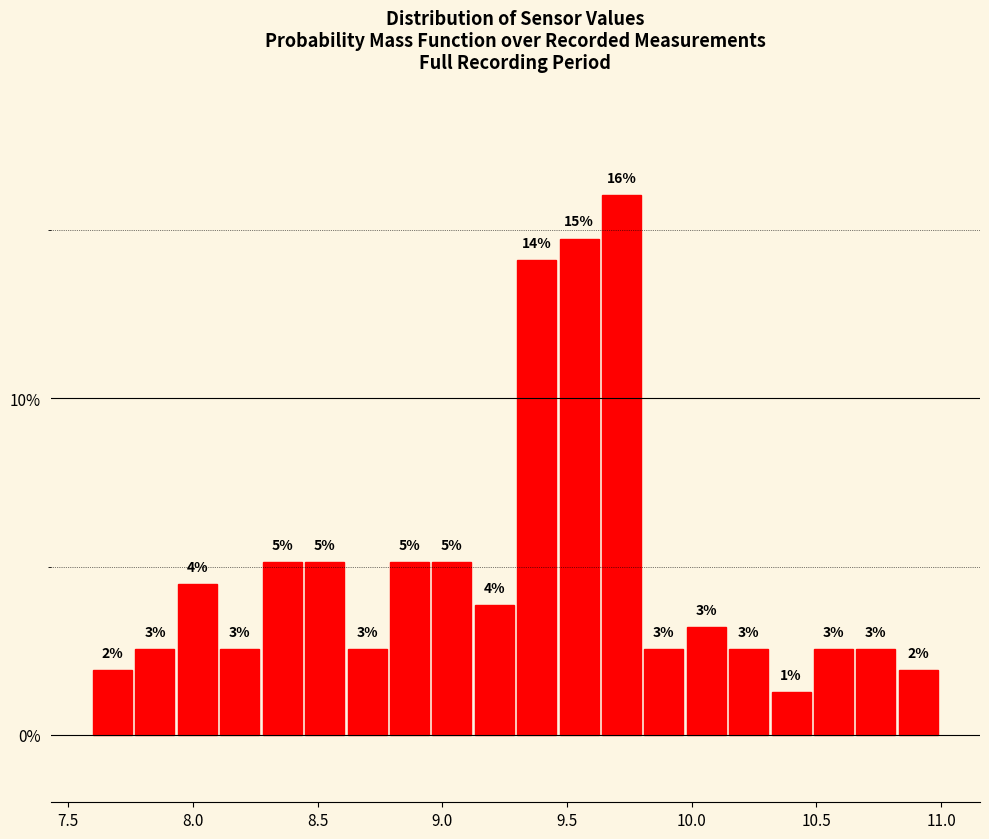

Read against the x-axis, roughly where is the centre of the tallest bar?

9.70